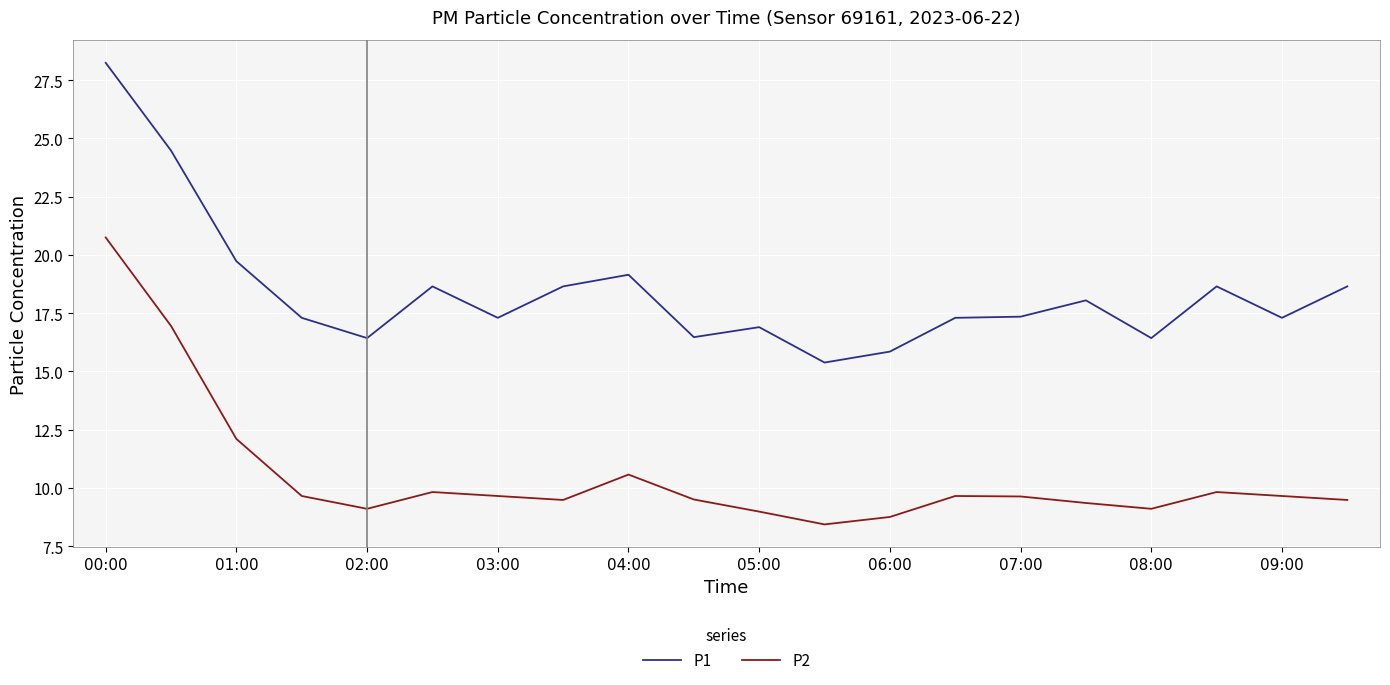

How many values in the P1 series exceed 17?

14